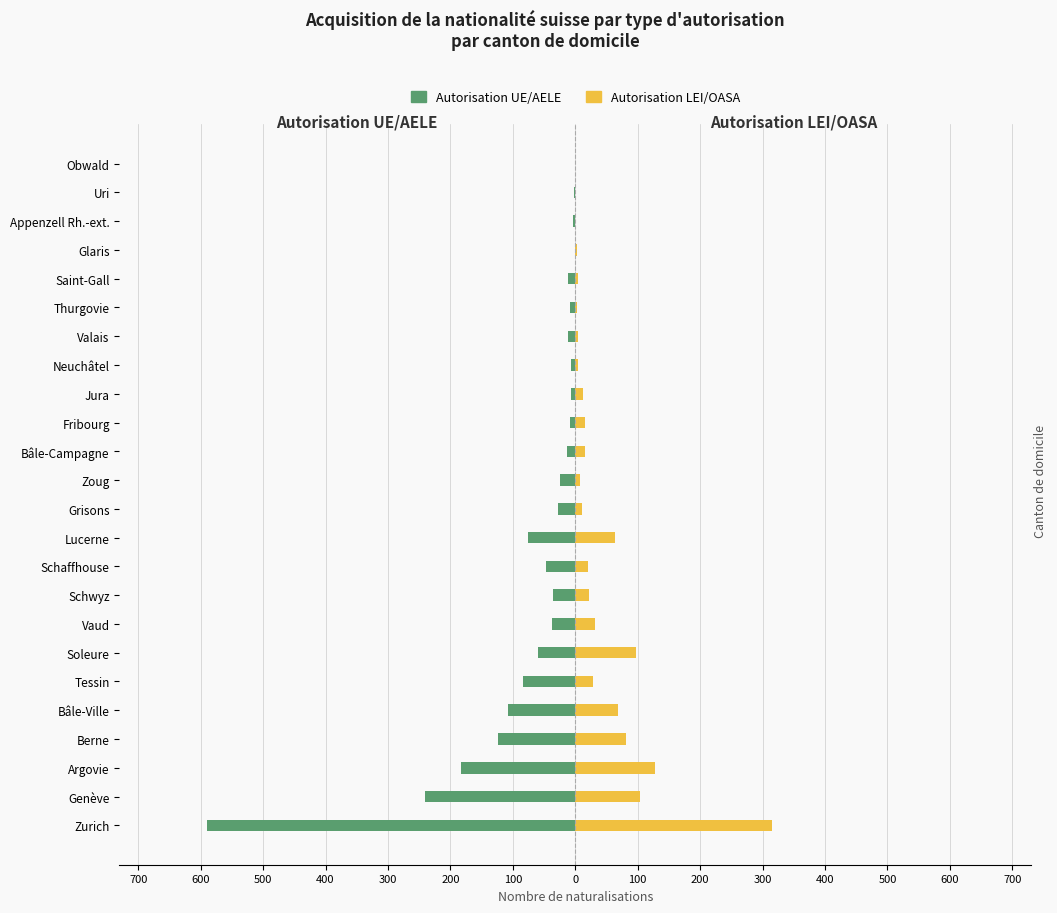

What is the sum of all Autorisation LEI/OASA values?

1039